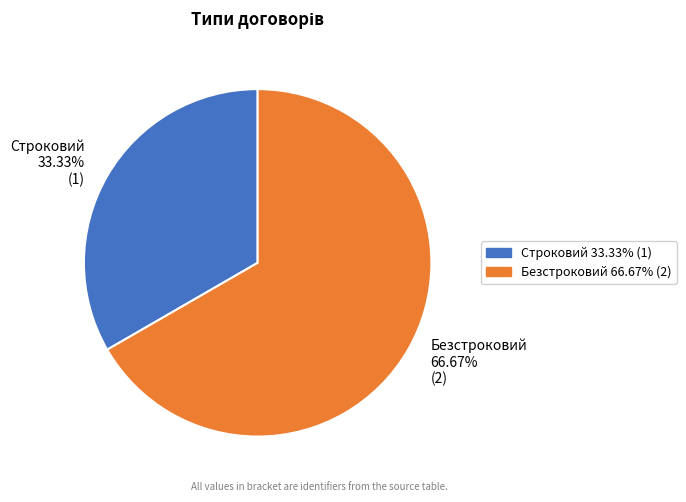

Which has a higher value, Строковий or Безстроковий?

Безстроковий